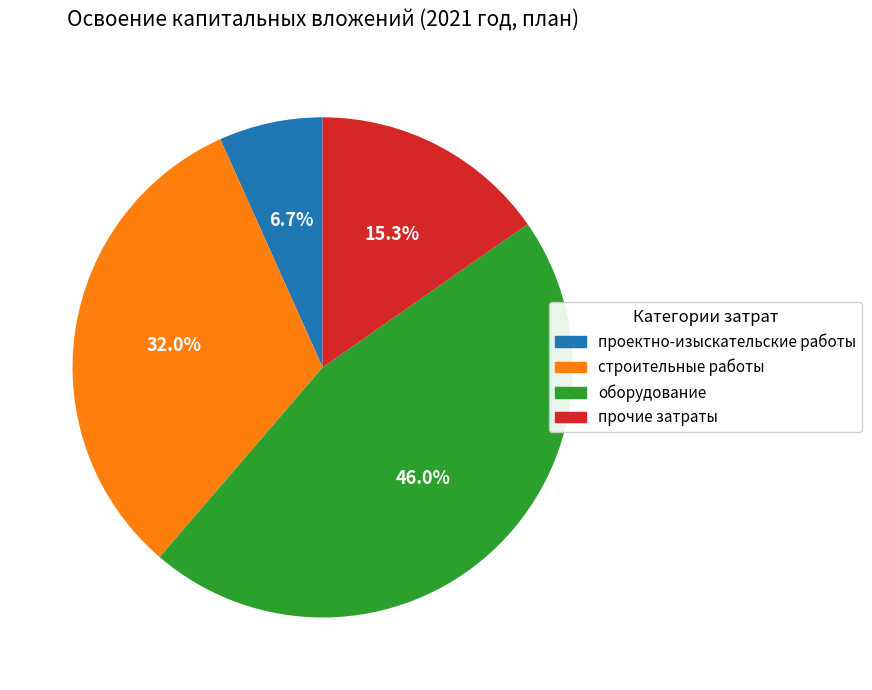

Is there a majority slice in this chart?

No